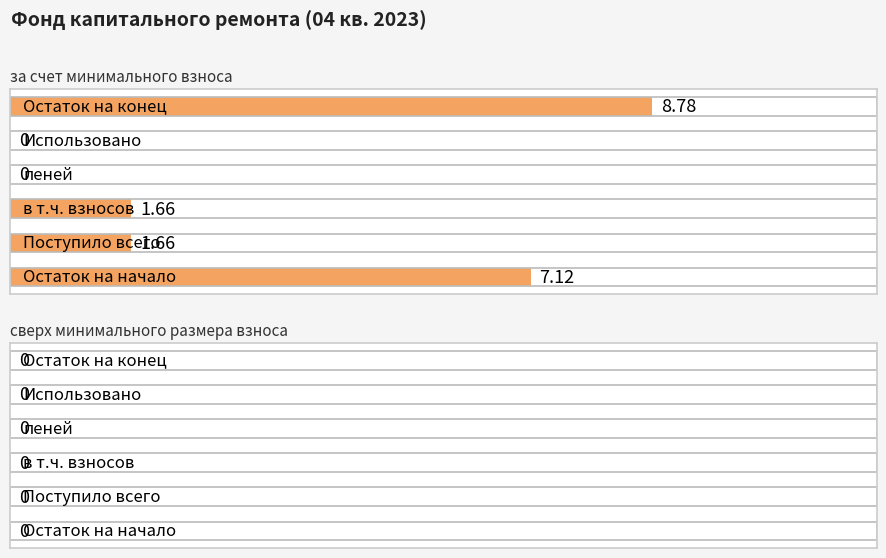

Is it true that за счет минимального взноса equals 0.0 at Использовано?

True